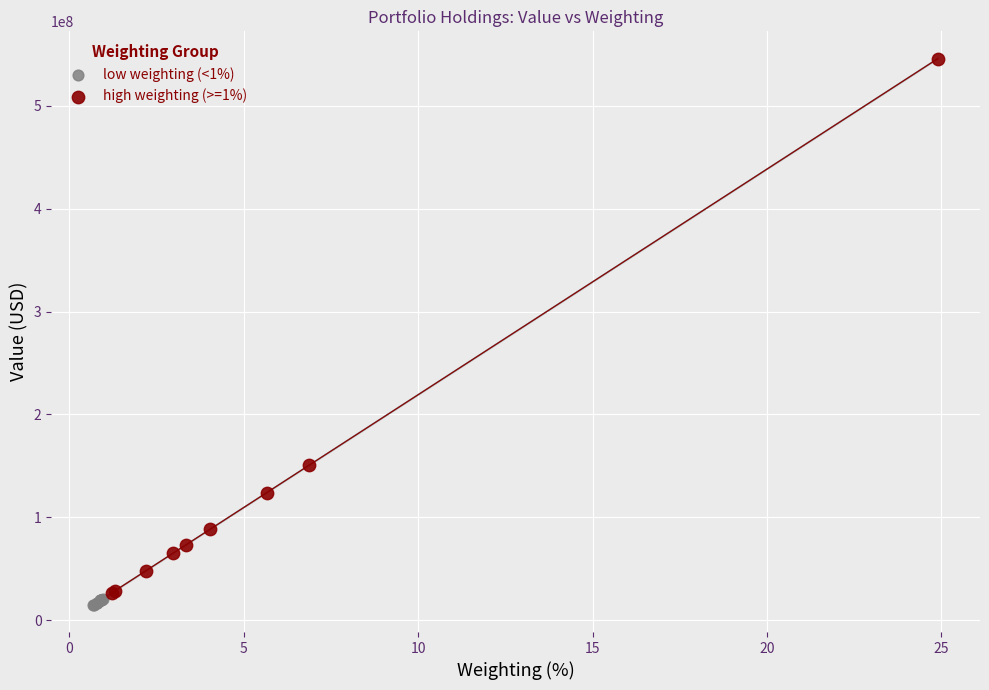

Which series reaches the maximum Y coordinate?

high weighting (>=1%)